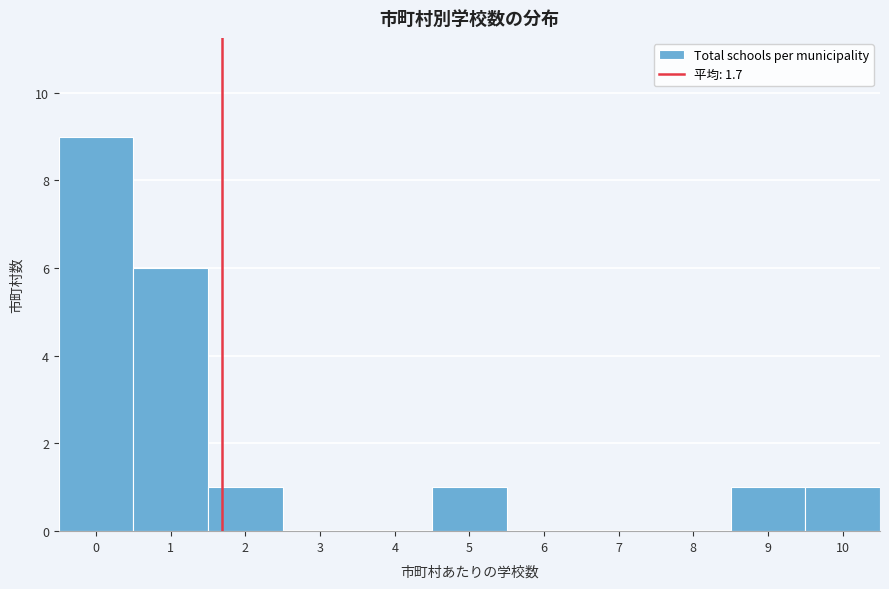

Which range on the x-axis has the tallest bar?

-0.5 to 0.5